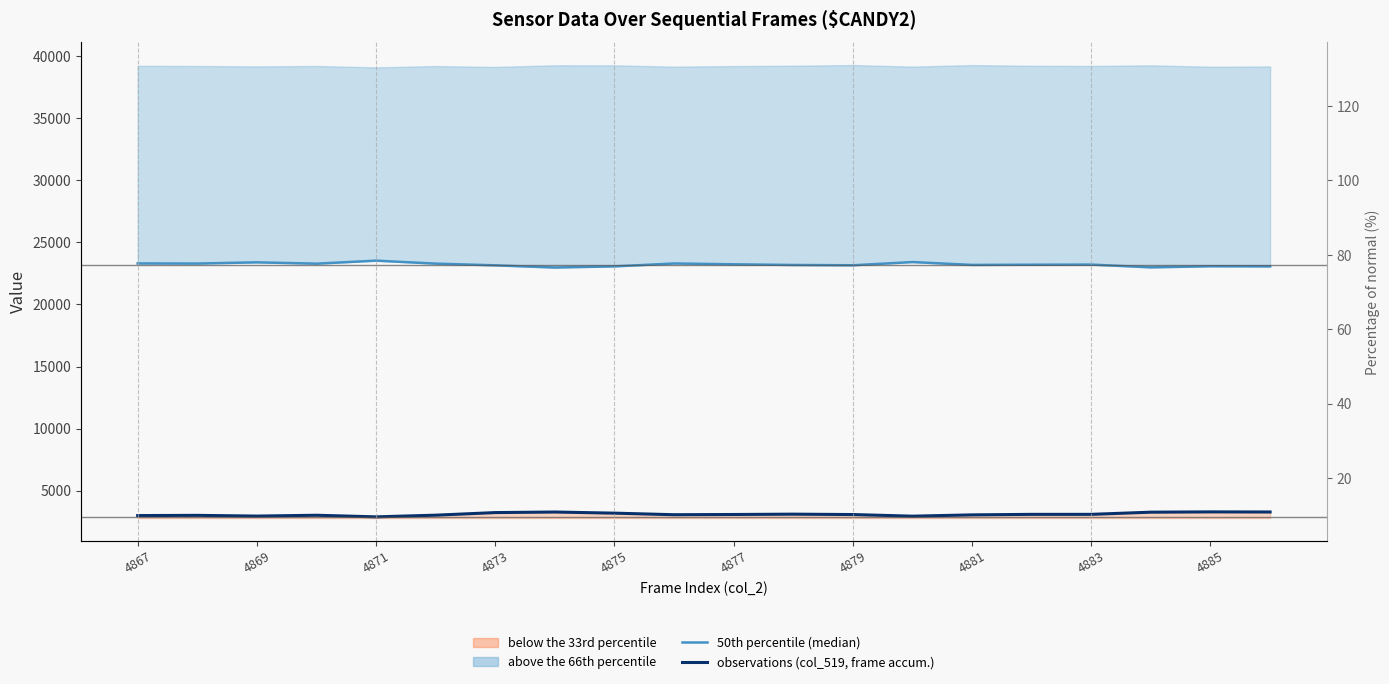

What is the difference between the highest and lowest values at 4885?

19807